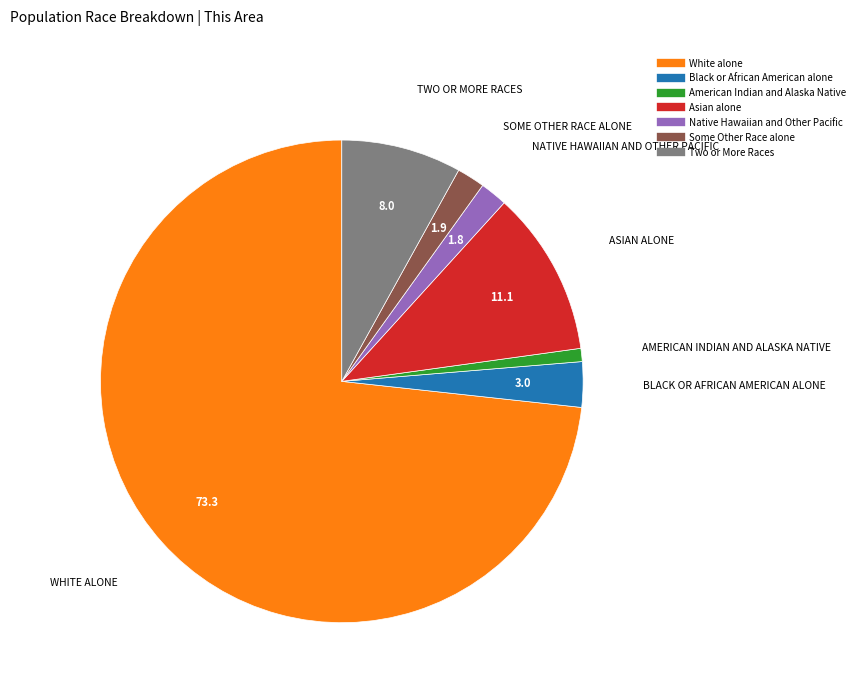

Which slice is the largest?

White alone